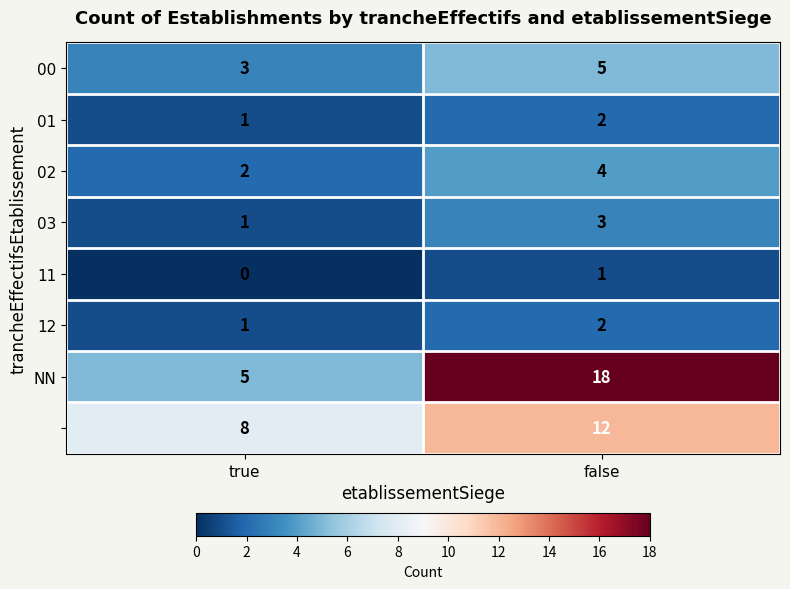

What is the difference between the highest and lowest values at false?

17